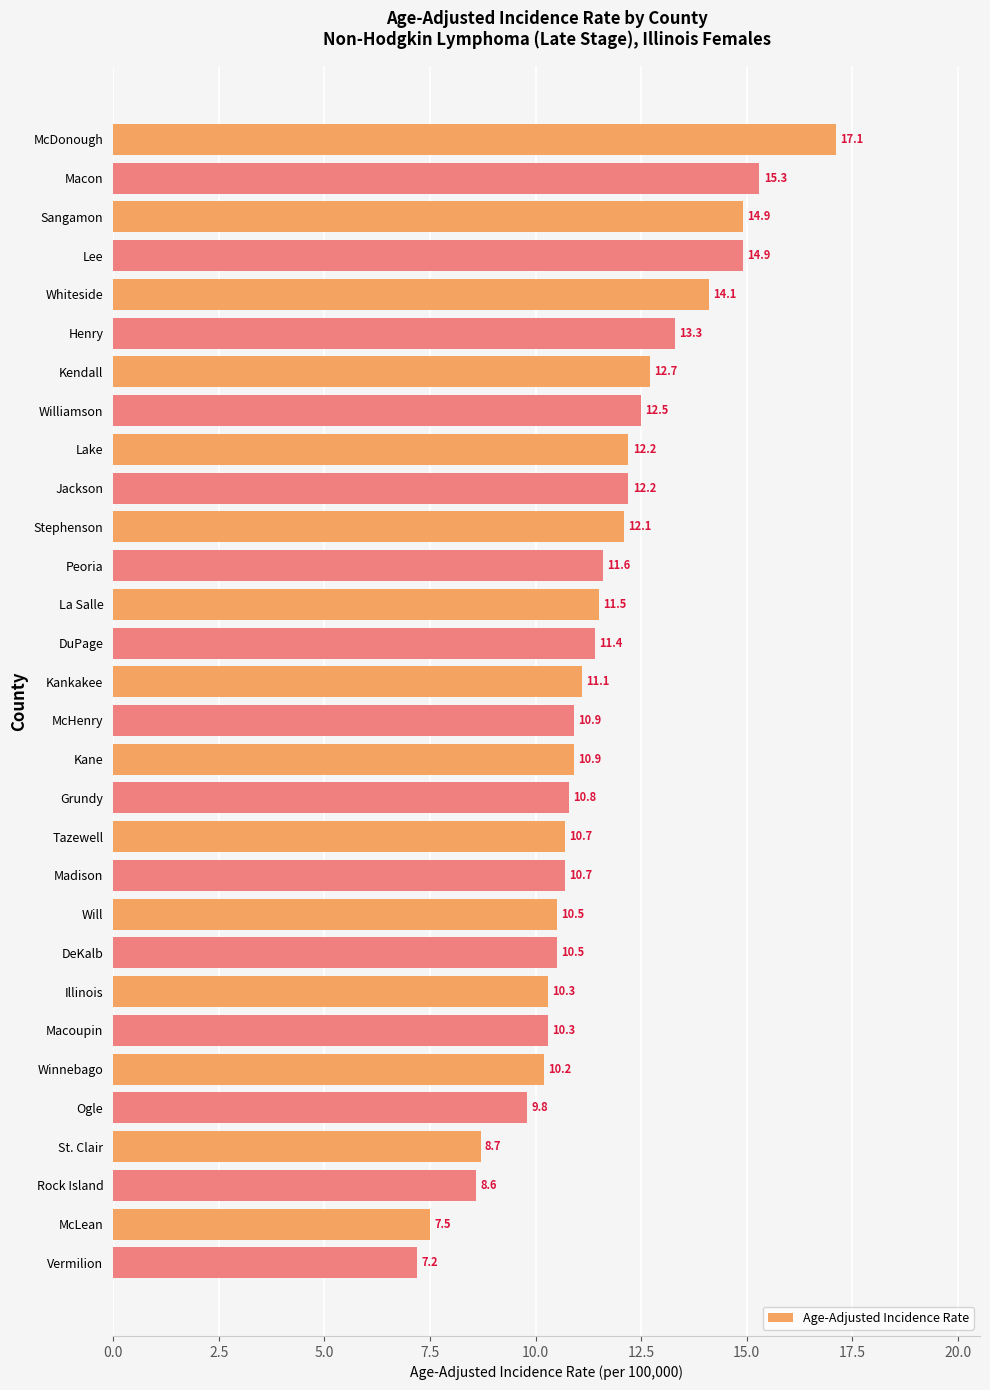

How many data points are less than 11?

15